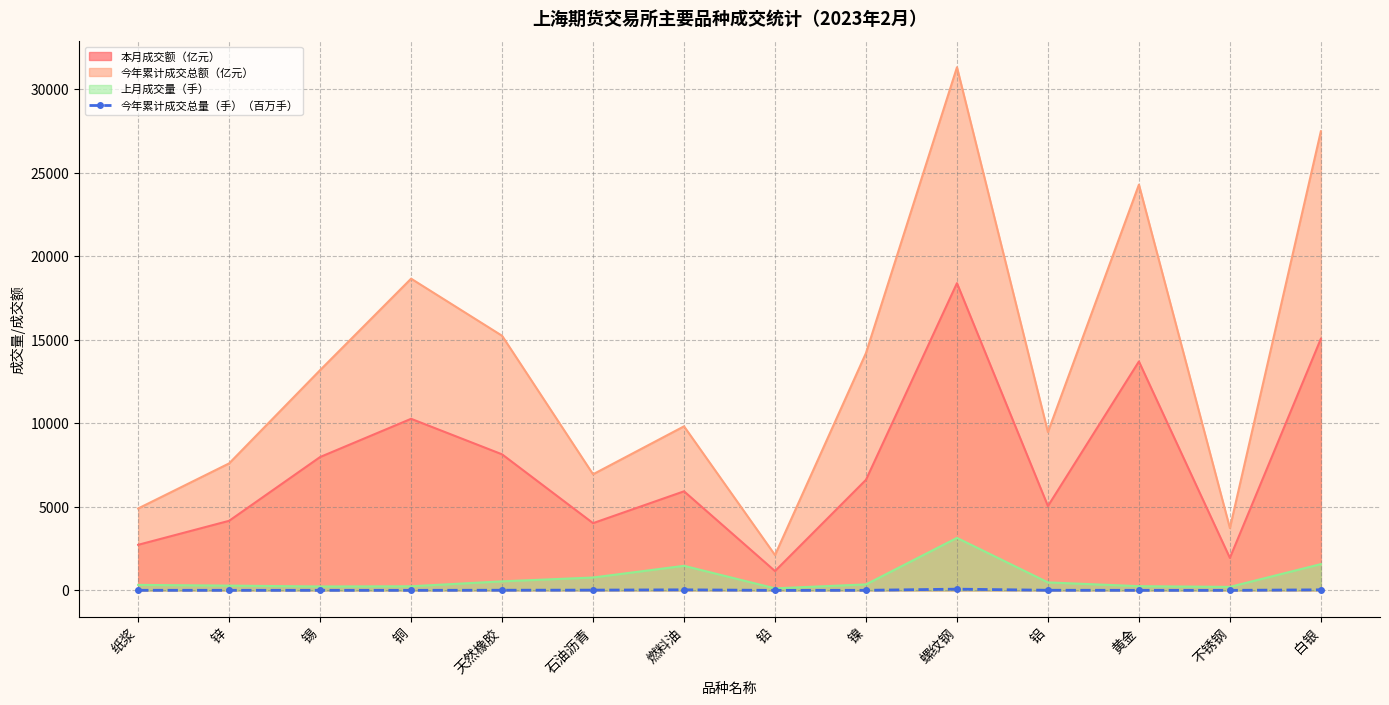

What is the label of the 2nd point from the left?

锌